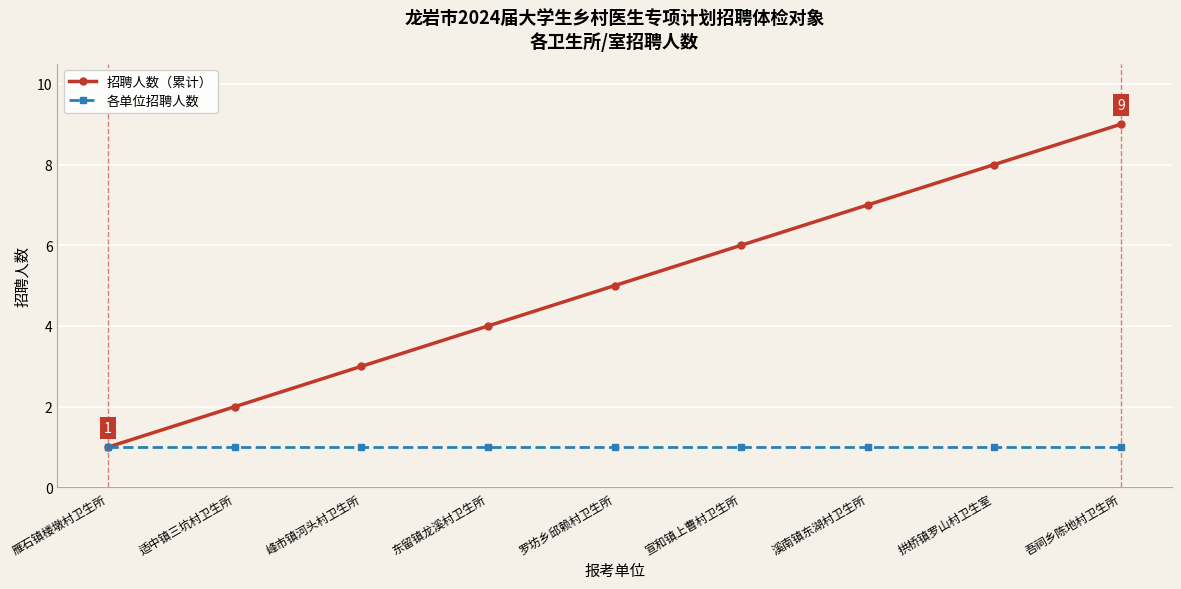

What is the sum of the 招聘人数（累计） values at 宣和镇上曹村卫生所 and 东留镇龙溪村卫生所?

10